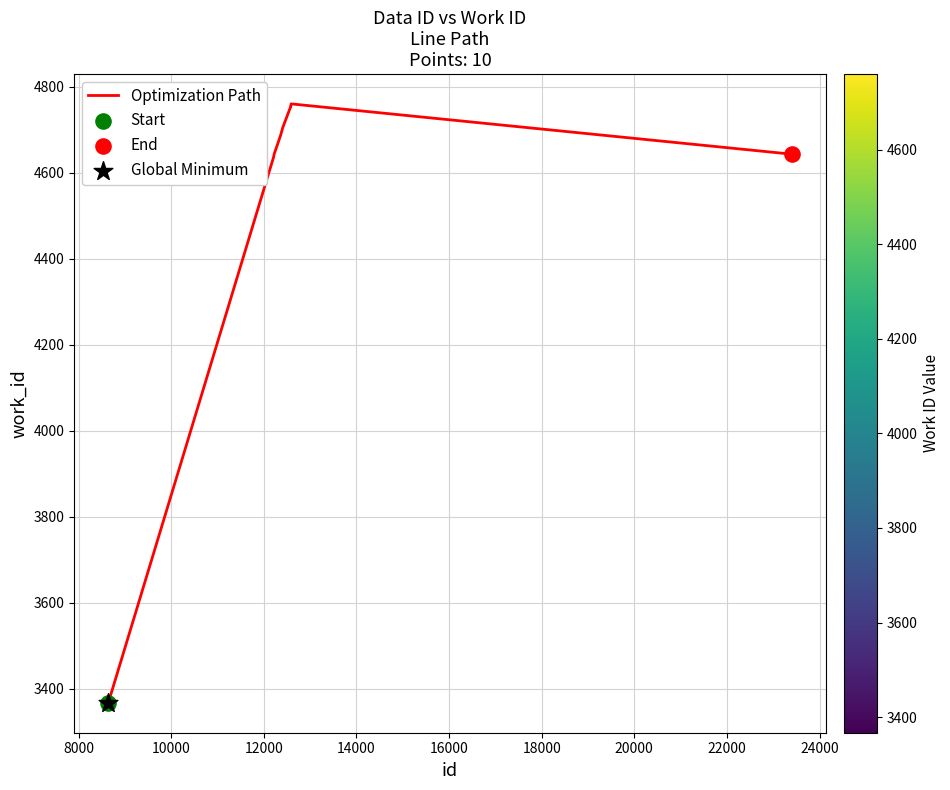

What is the difference between the maximum and minimum values?

1393